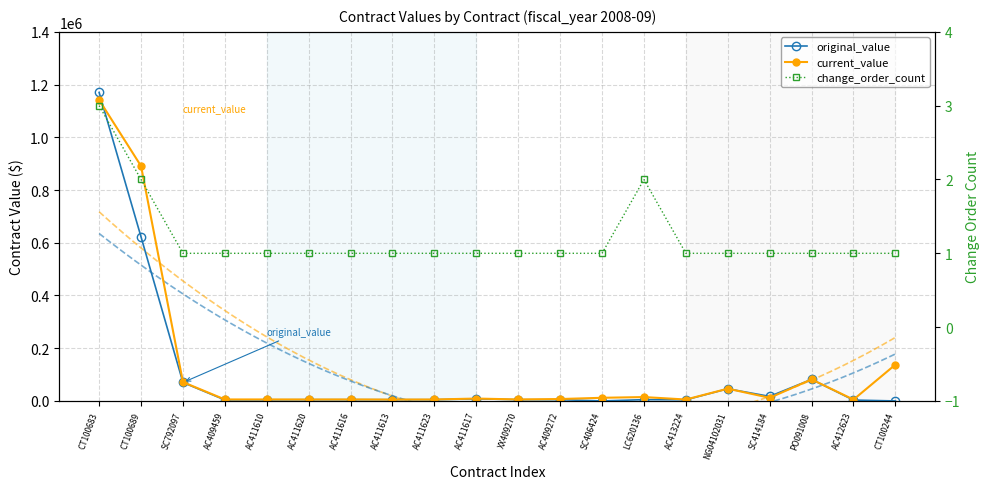

True or false: change_order_count and current_value intersect in this chart.

False